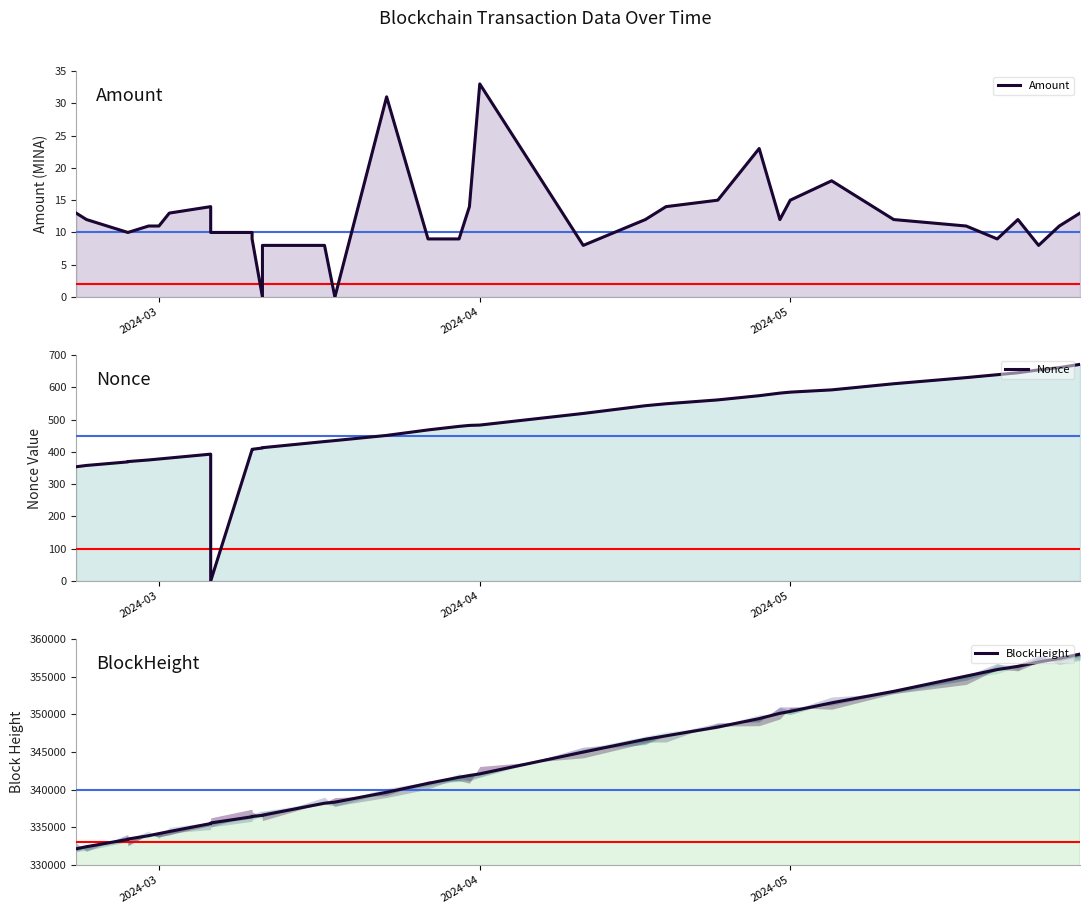

What is the total value across all series at 30?

356593.0